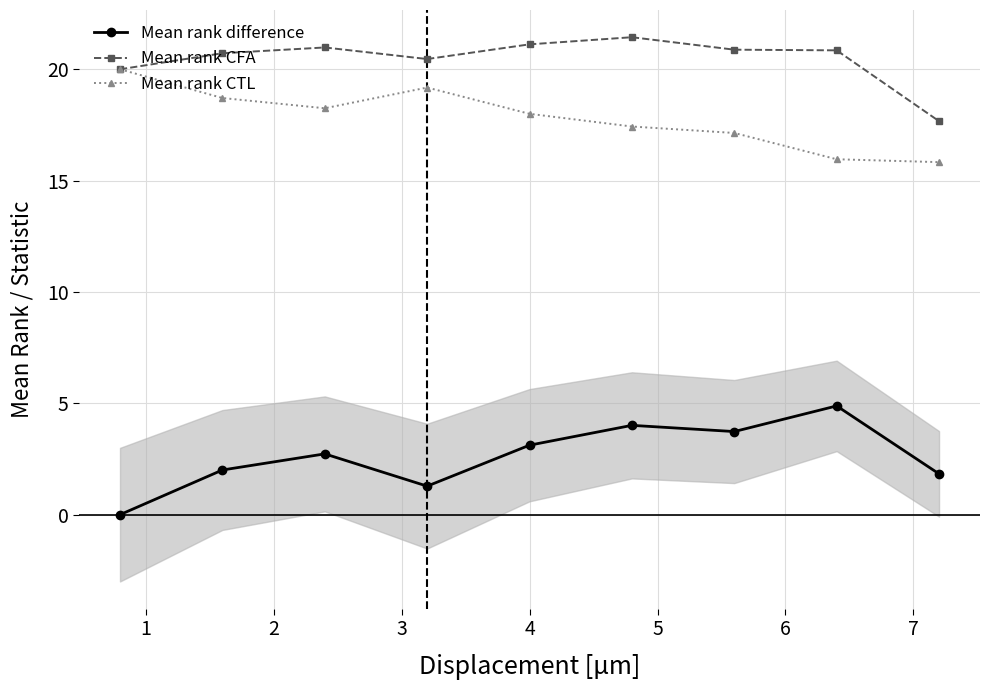

True or false: Mean rank CTL has more than 1 interior local peaks.

False